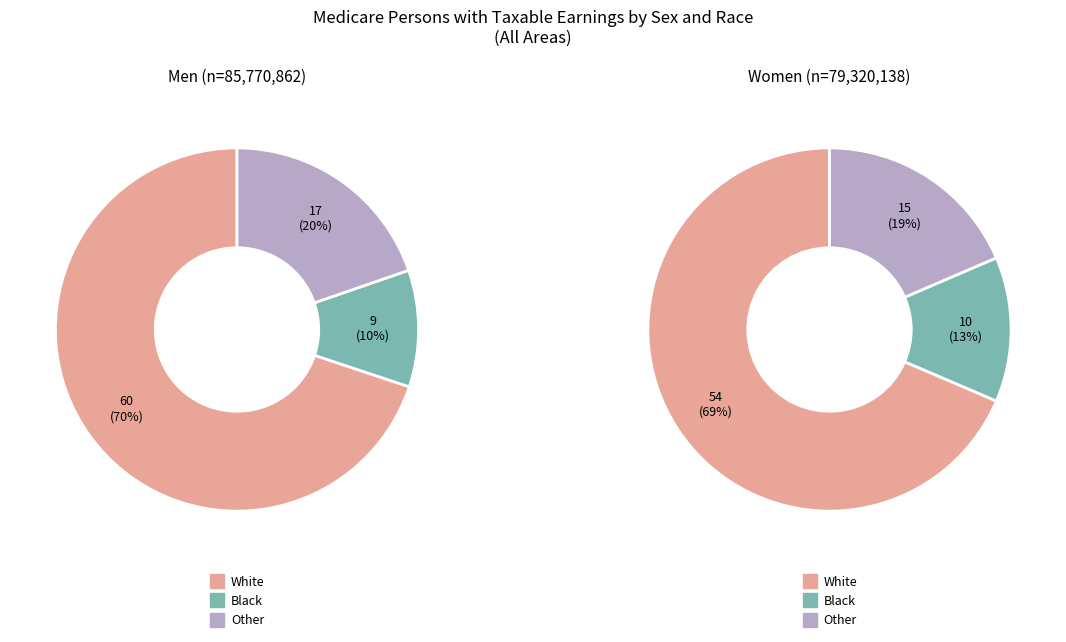

What is the total percentage of Women and Men?

100.0%